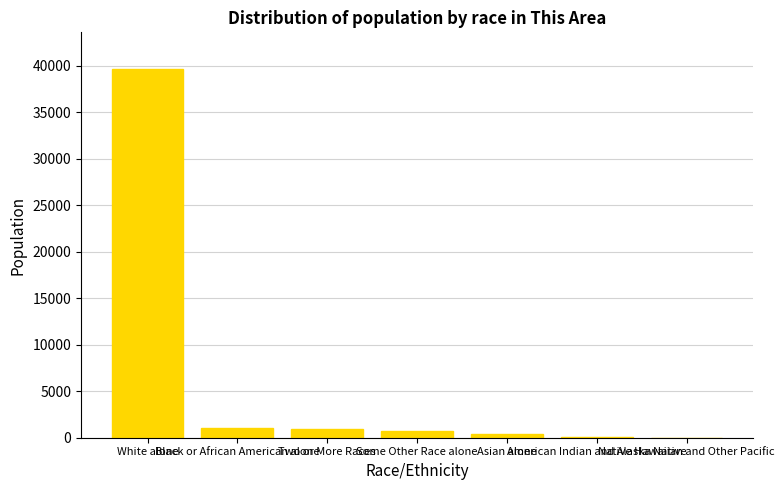

What is the sum of all values?

42781